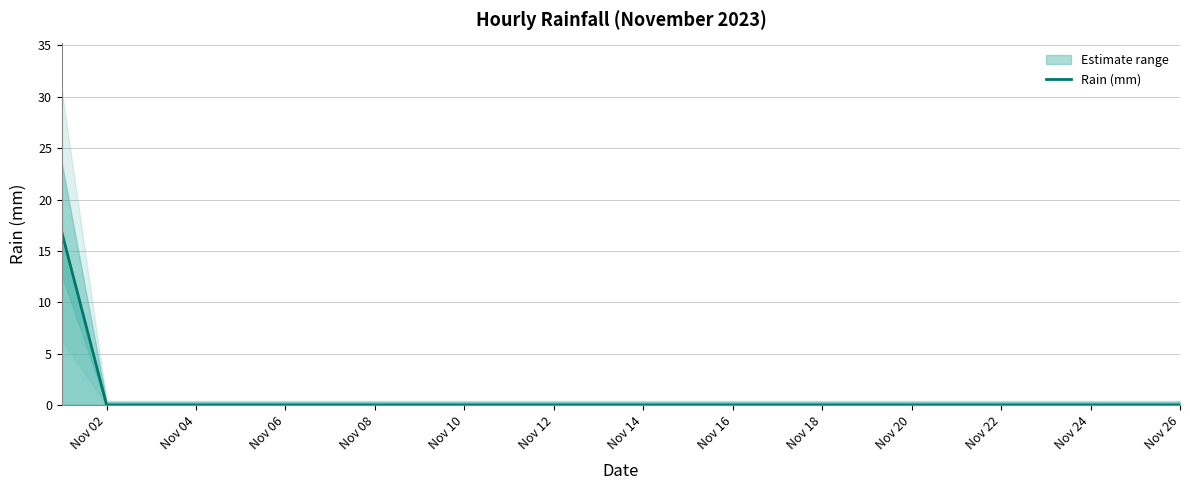

The Rain (mm) series shows 8.6 at Nov 18. True or false?

False